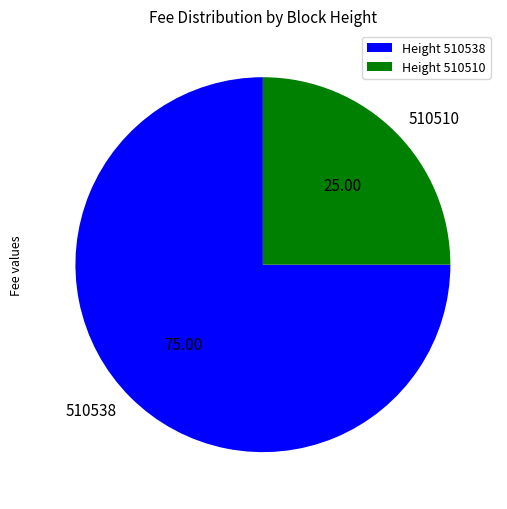

True or false: 510538 accounts for 75% of the total.

True